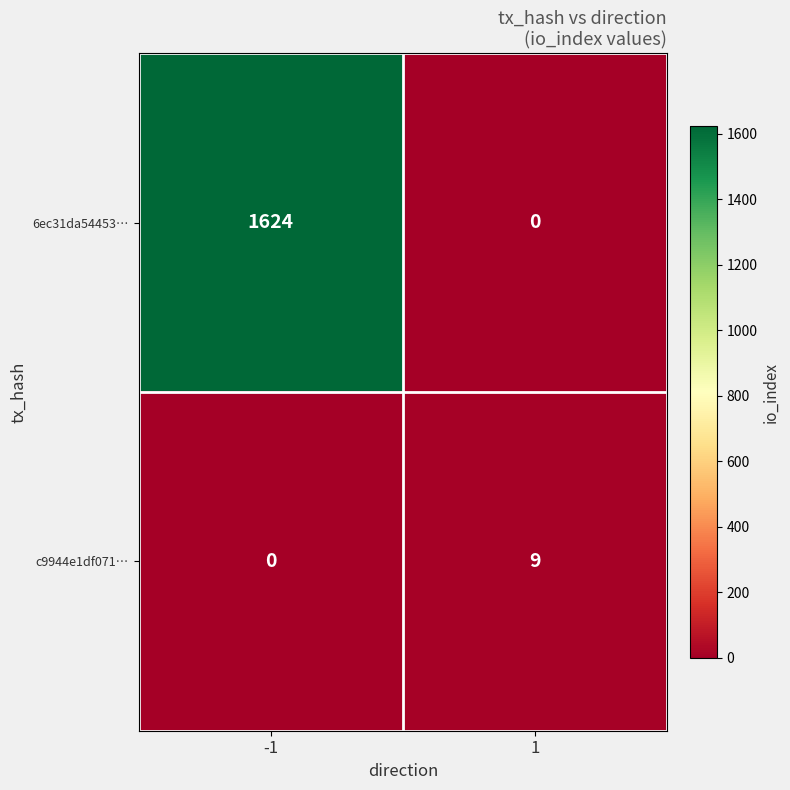

Count the number of data series in this chart.

2